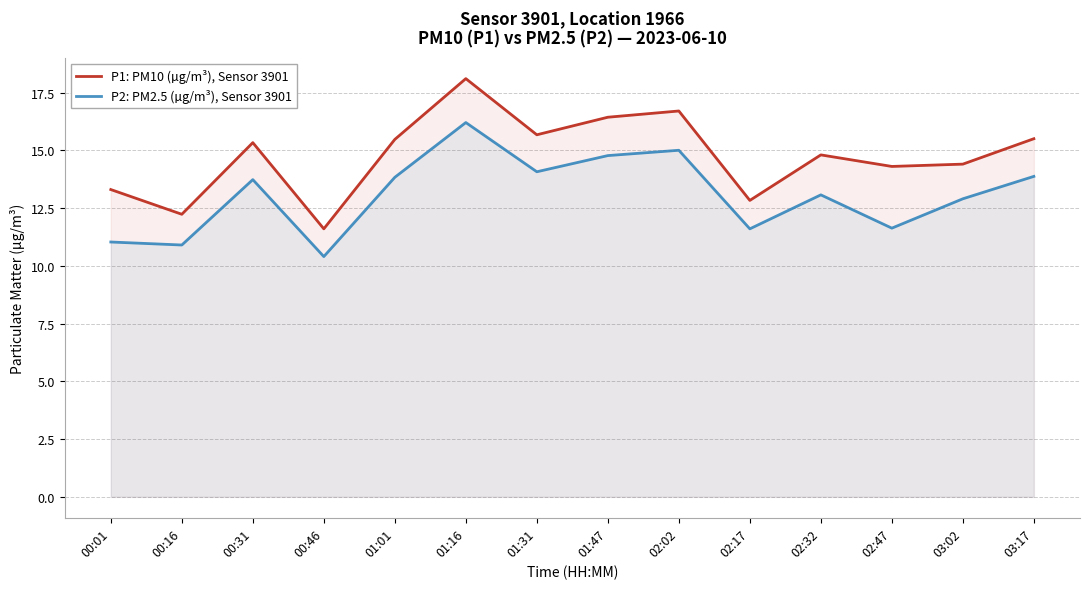

The value of P1: PM10 (µg/m³), Sensor 3901 at 01:01 is 15.5. True or false?

True